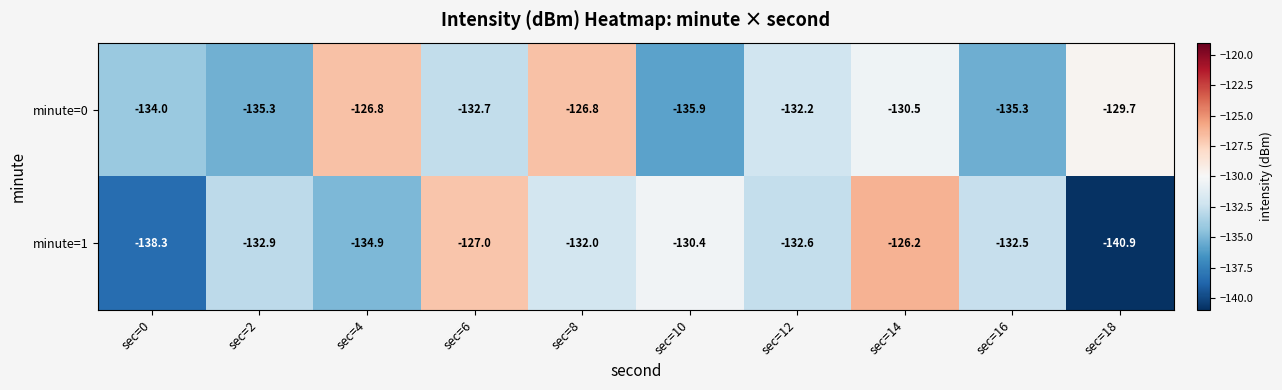

Reading left to right, what are all the values shown in this chart?

minute=0: sec=0=-134.0	sec=2=-135.3	sec=4=-126.8	sec=6=-132.7	sec=8=-126.8	sec=10=-135.9	sec=12=-132.2	sec=14=-130.5	sec=16=-135.3	sec=18=-129.7
minute=1: sec=0=-138.3	sec=2=-132.9	sec=4=-134.9	sec=6=-127.0	sec=8=-132.0	sec=10=-130.4	sec=12=-132.6	sec=14=-126.2	sec=16=-132.5	sec=18=-140.9